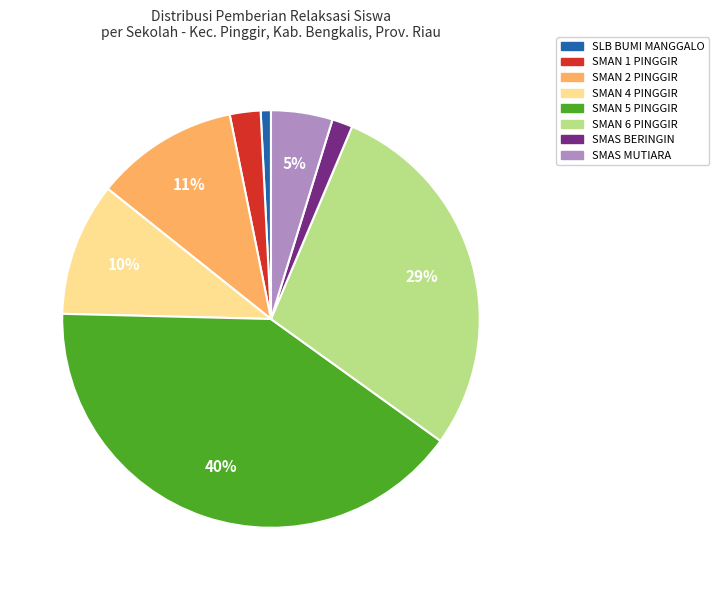

To the nearest percent, what is the average slice percentage?

12%